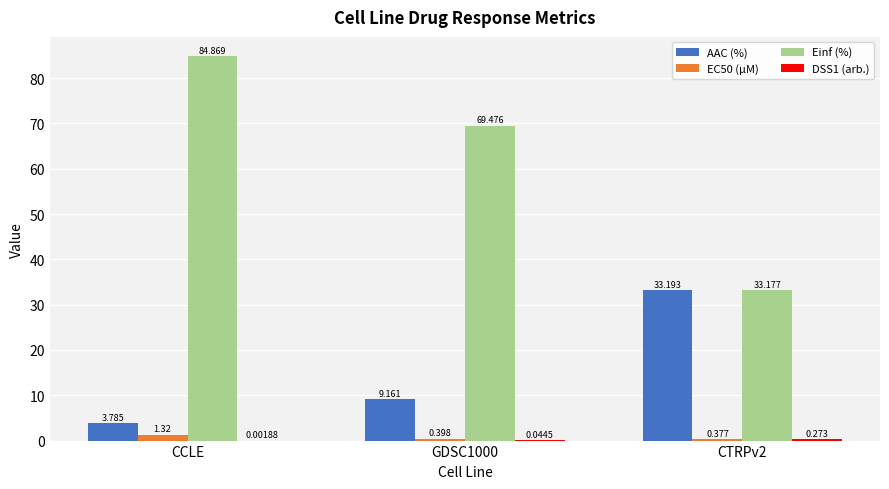

At which category is the sum across all series the highest?

CCLE